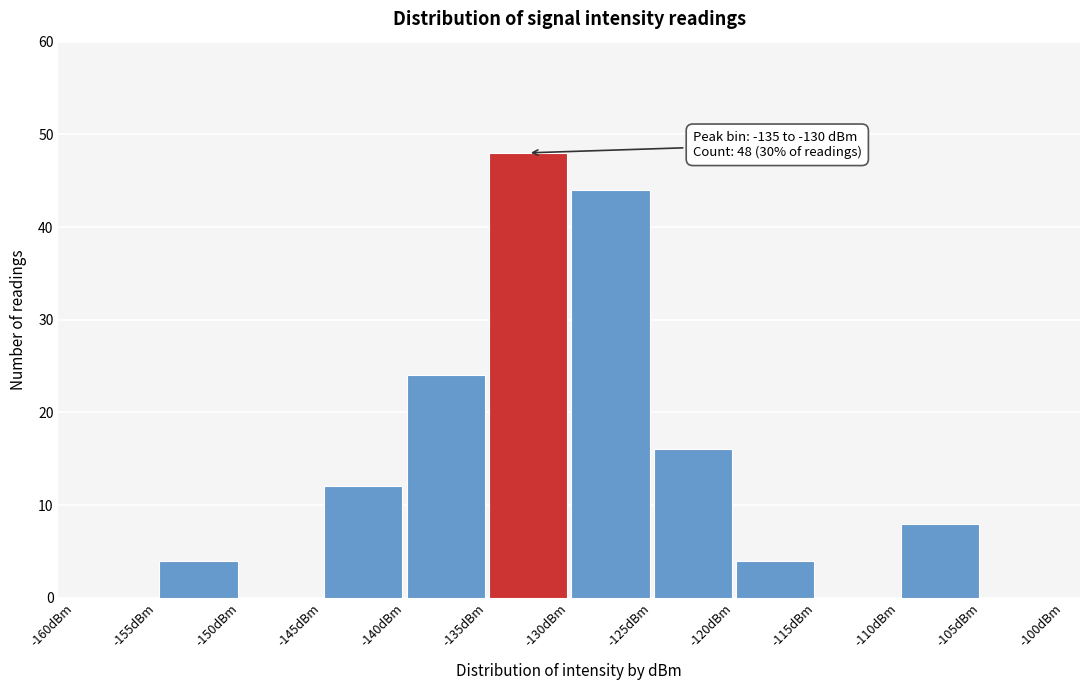

Which range on the x-axis has the tallest bar?

-135 to -130